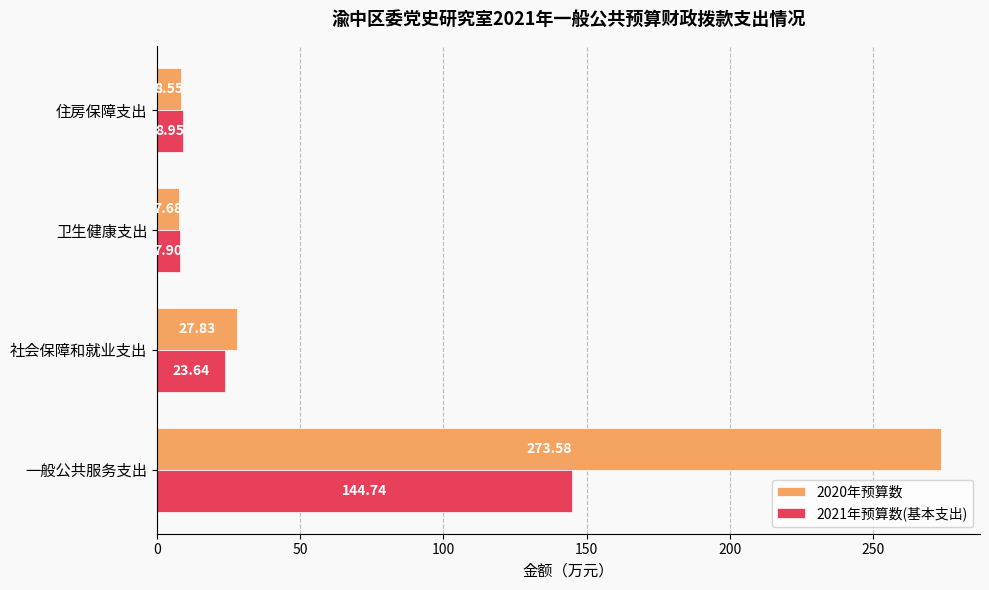

Where is 2021年预算数(基本支出) nearest to the value 76?

社会保障和就业支出